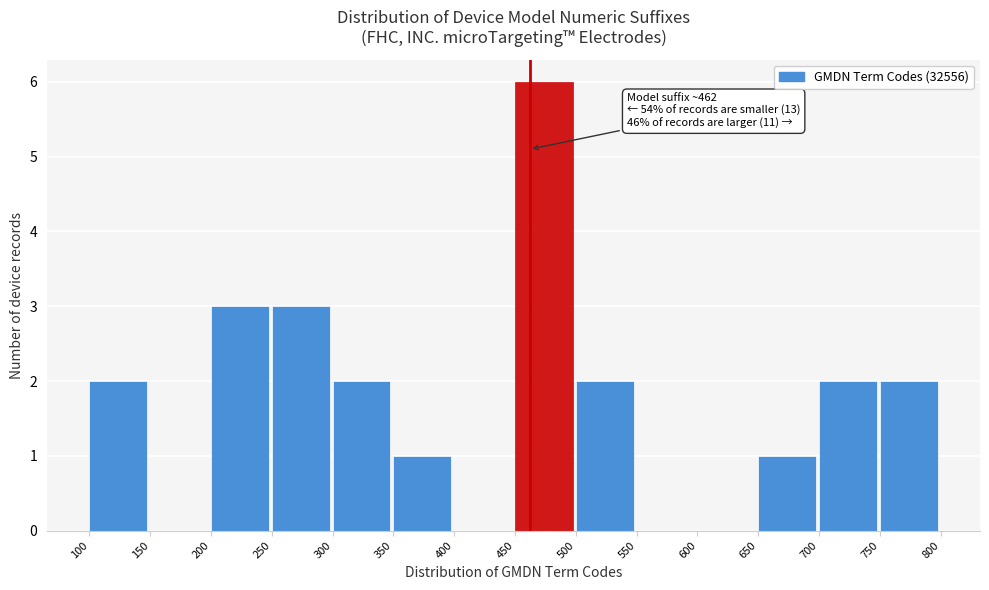

Which range on the x-axis has the tallest bar?

450 to 500